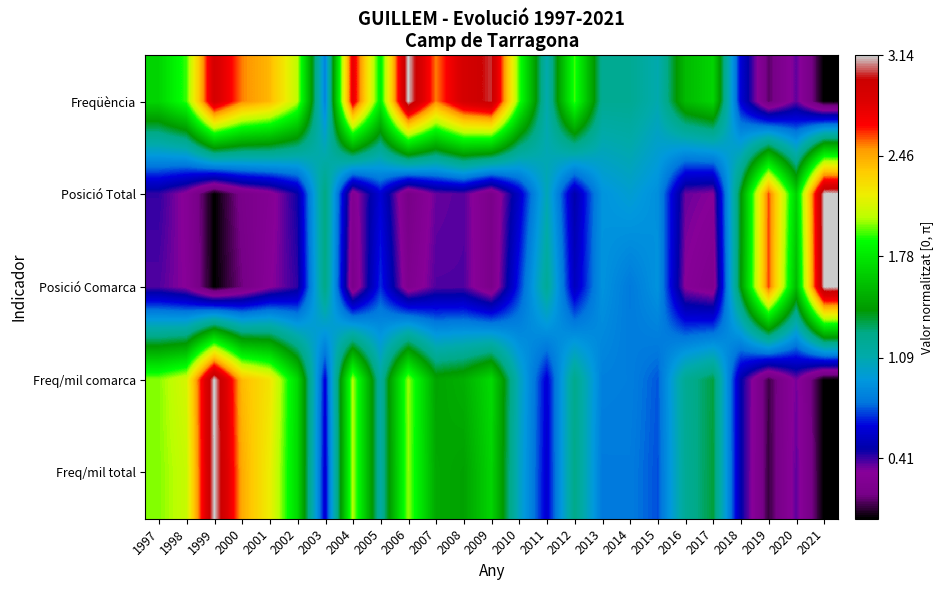

Which series has the largest total across all categories?

Freqüència